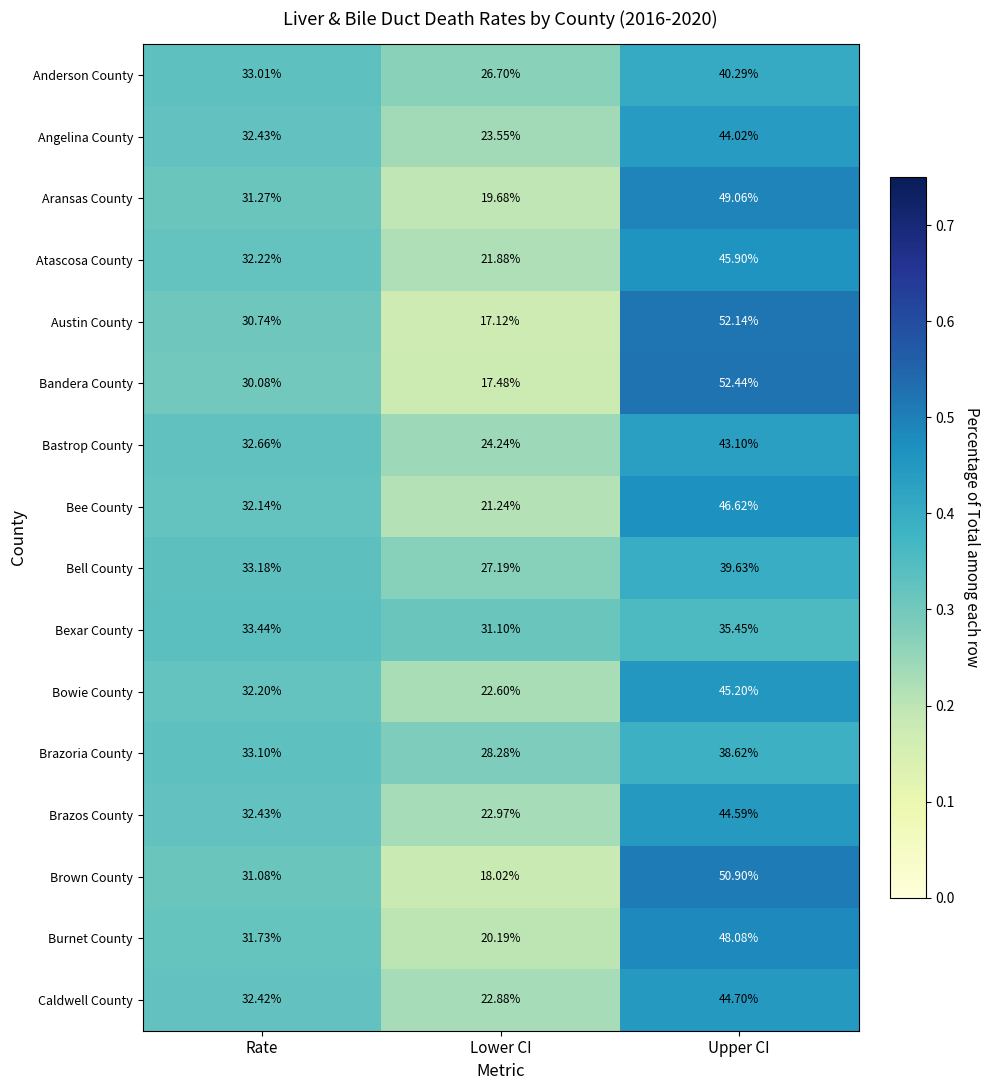

Between Lower CI and Upper CI, which series saw the biggest shift?

Austin County